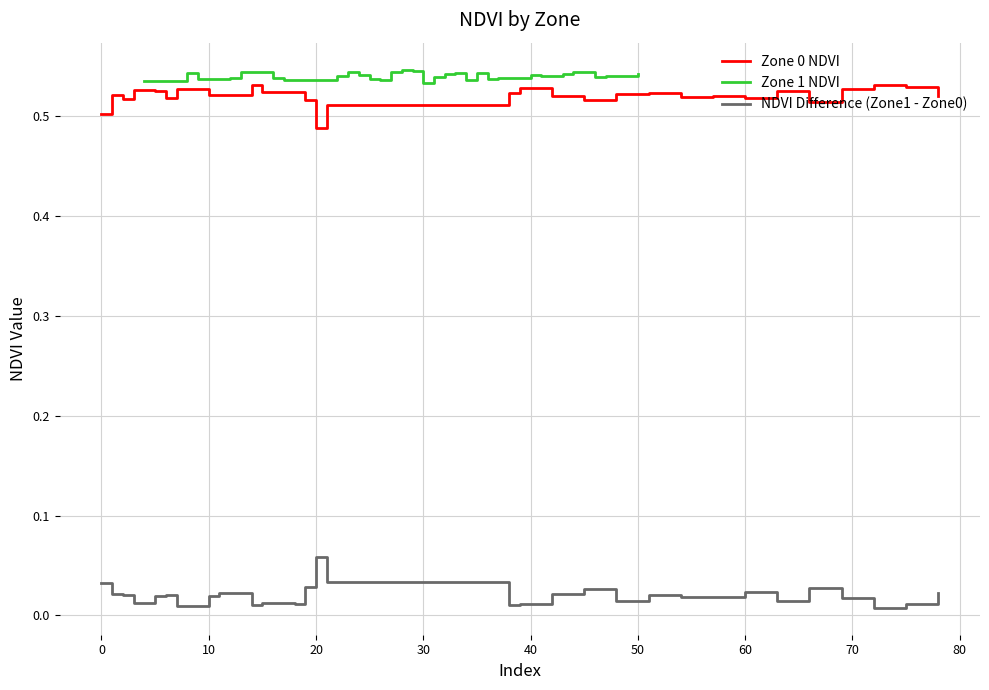

How many interior local valleys does the Zone 1 NDVI series have?

8